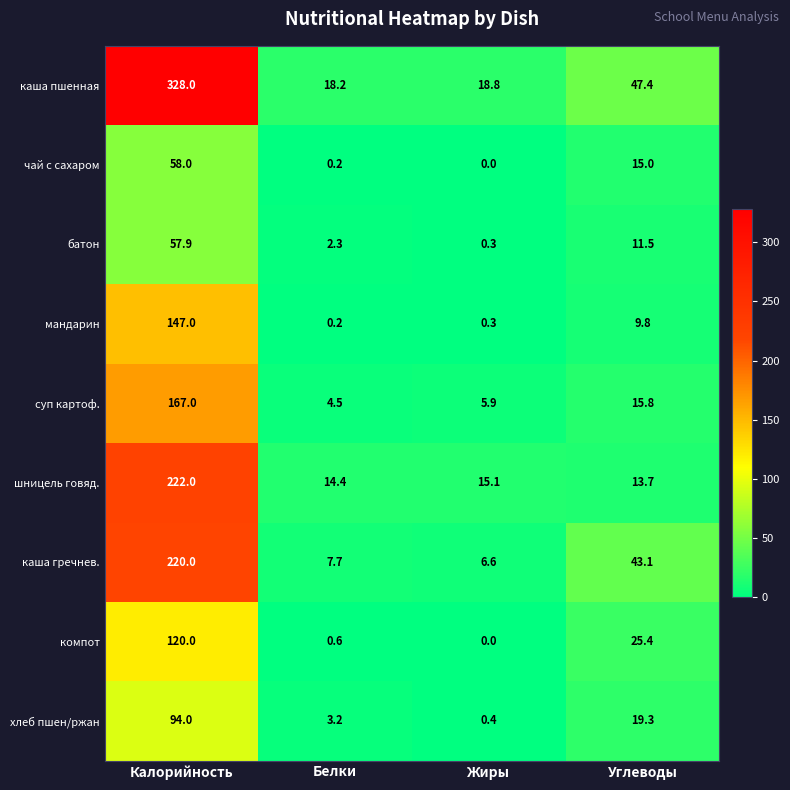

What is the maximum value for батон?

57.9